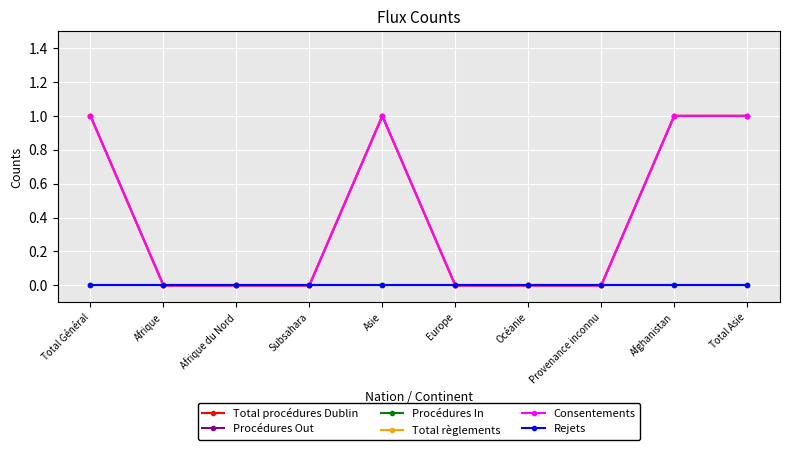

List the labels in order of Consentements value, largest first.

Total Général, Asie, Afghanistan, Total Asie, Afrique, Afrique du Nord, Subsahara, Europe, Océanie, Provenance inconnu